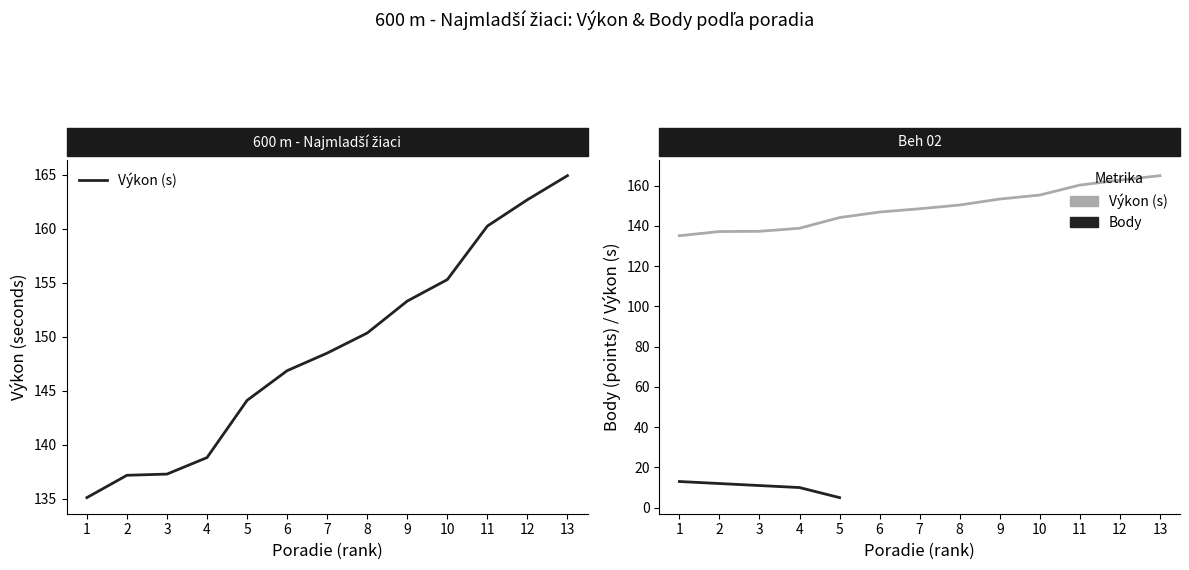

What is the value of the 10th point from the left?

155.3